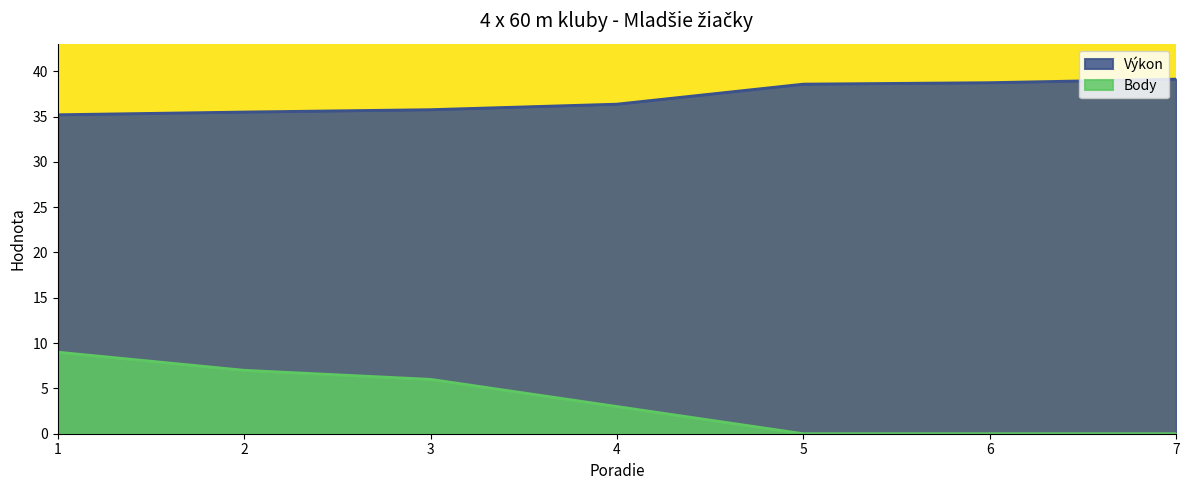

Which series has the largest total across all categories?

Výkon